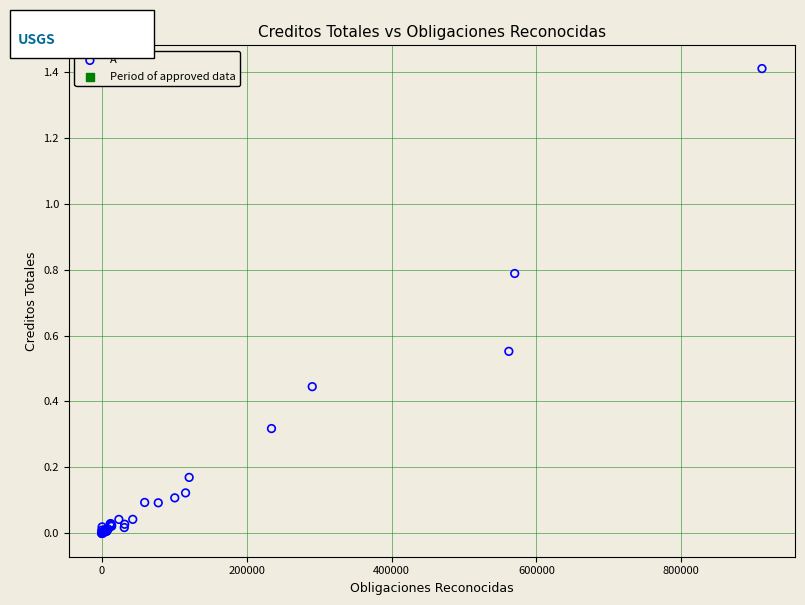

What Y value in the scatter plot is closest to 704505?

787960.0